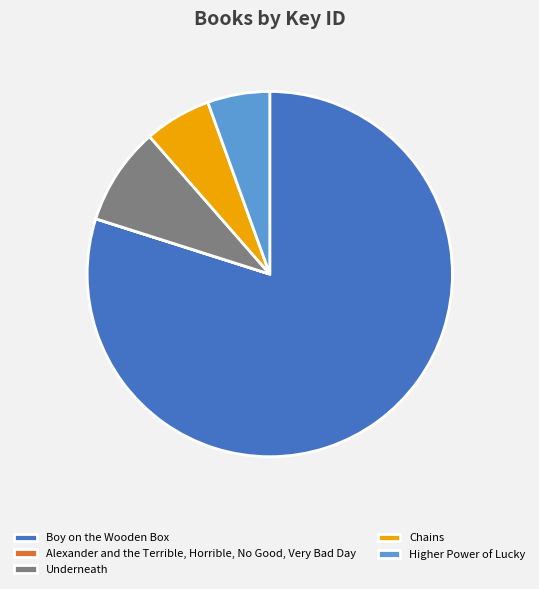

The Underneath slice represents 9% of the pie. True or false?

True